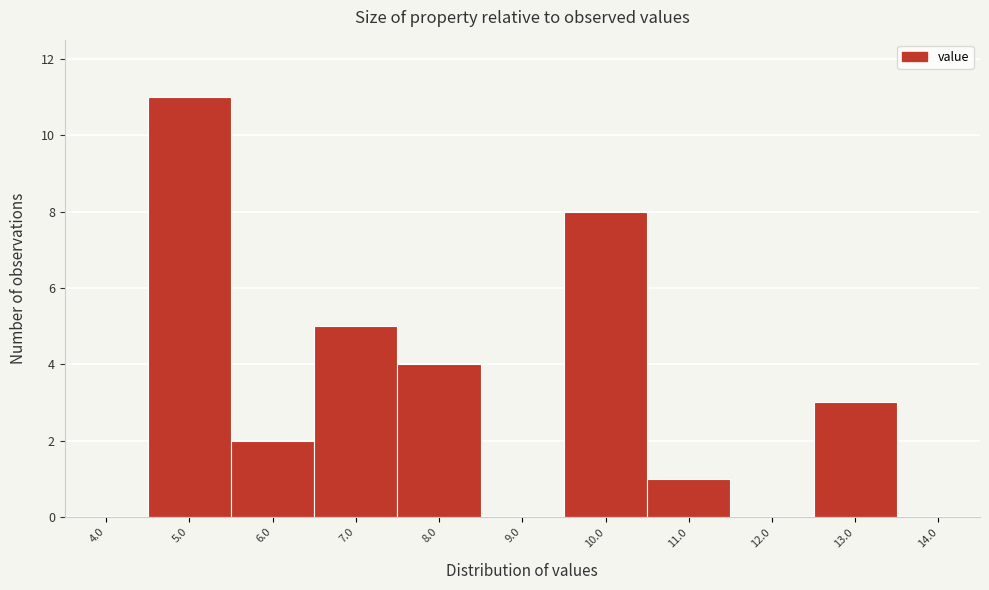

Reading right to left, what are all the values shown in this chart?

14.0=0	13.0=3	12.0=0	11.0=1	10.0=8	9.0=0	8.0=4	7.0=5	6.0=2	5.0=11	4.0=0